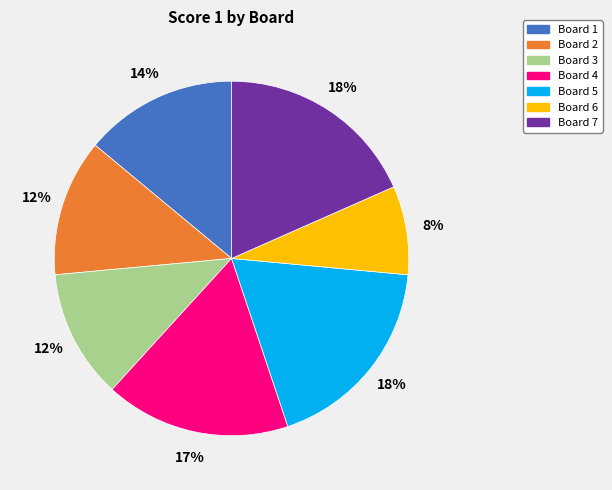

The Board 2 slice represents 3% of the pie. True or false?

False